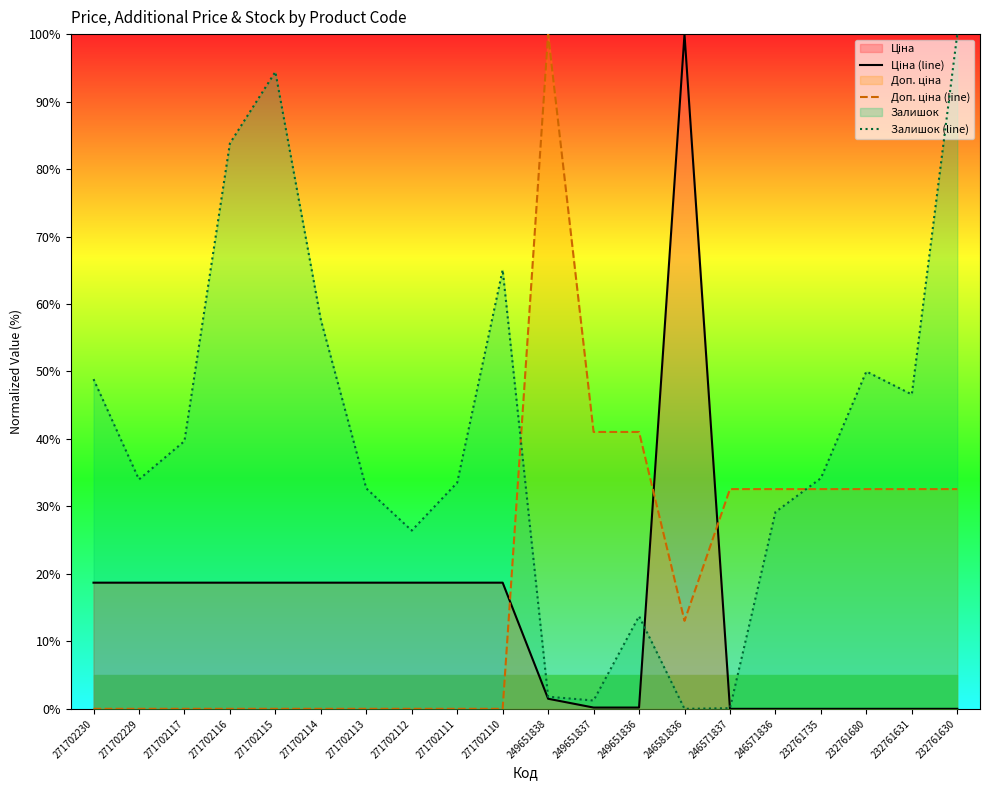

Reading left to right, extract all data points from this chart.

Ціна (line): 18.7	18.7	18.7	18.7	18.7	18.7	18.7	18.7	18.7	18.7	1.5	0.2	0.2	100.0	0.0	0.0	0.0	0.0	0.0	0.0
Доп. ціна (line): 0.0	0.0	0.0	0.0	0.0	0.0	0.0	0.0	0.0	0.0	100.0	41.0	41.0	13.0	32.6	32.6	32.6	32.6	32.6	32.6
Залишок (line): 48.9	34.0	39.7	83.8	94.4	57.7	32.7	26.4	33.5	65.1	1.8	1.2	13.7	0.0	0.1	29.2	34.2	50.0	46.6	100.0